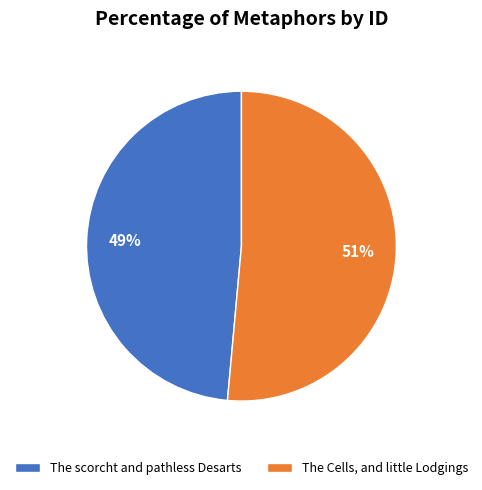

Between The Cells, and little Lodgings and The scorcht and pathless Desarts, which is larger?

The Cells, and little Lodgings